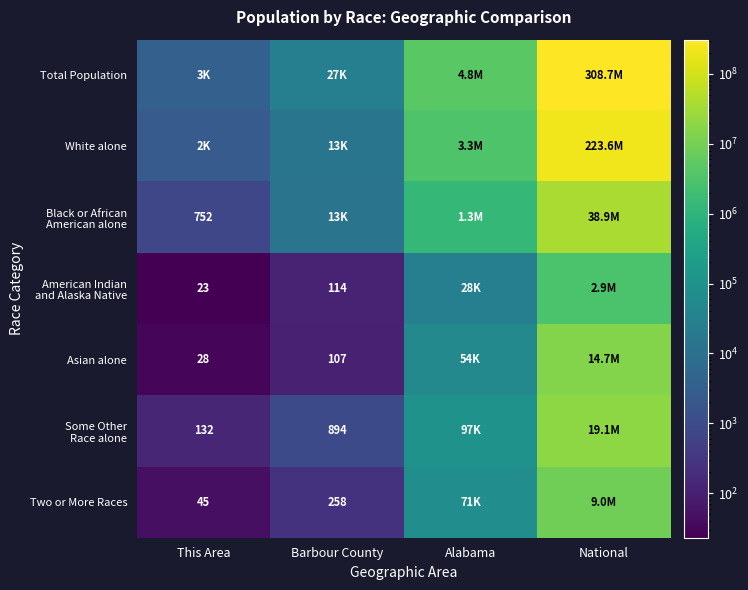

Which category has the highest value across all series?

National